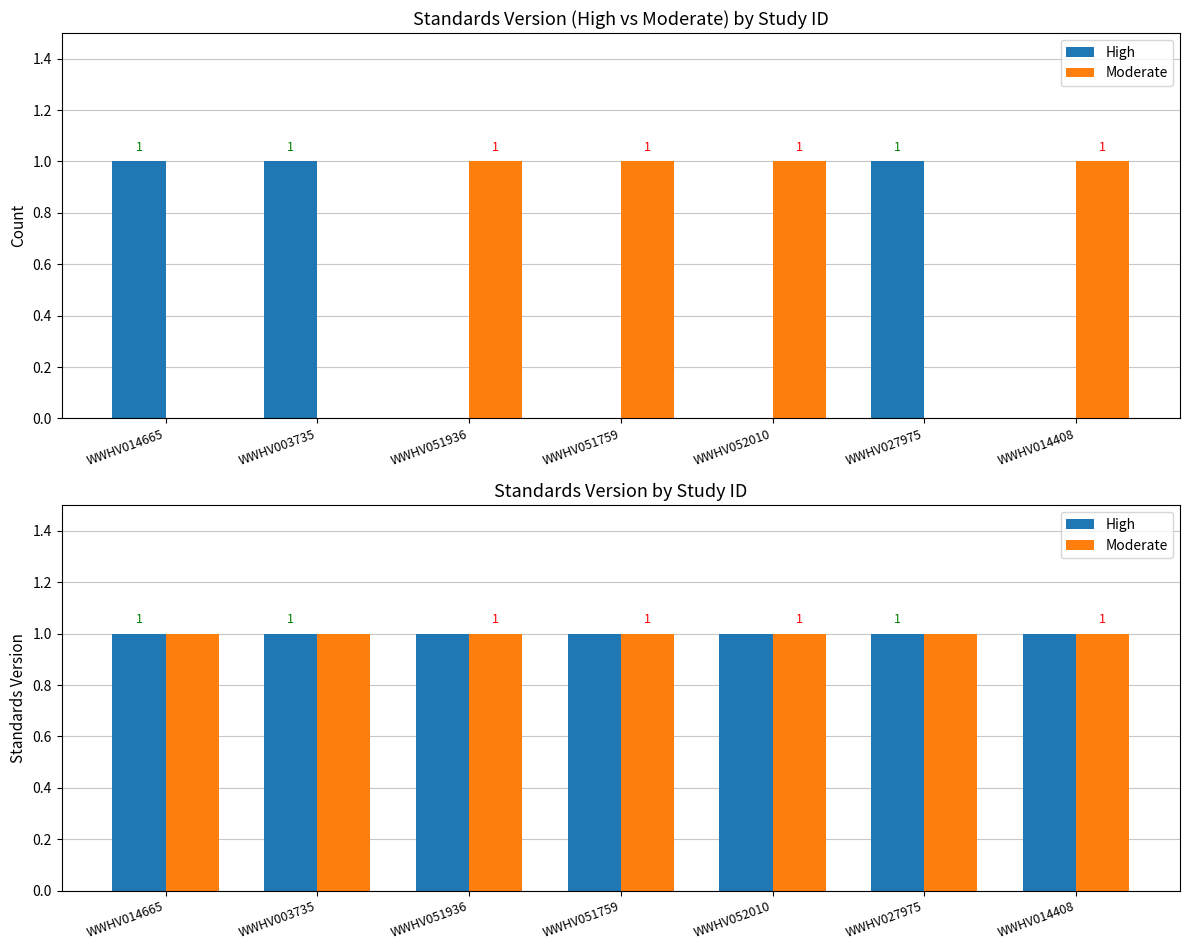

How many data points in High are above 0?

3